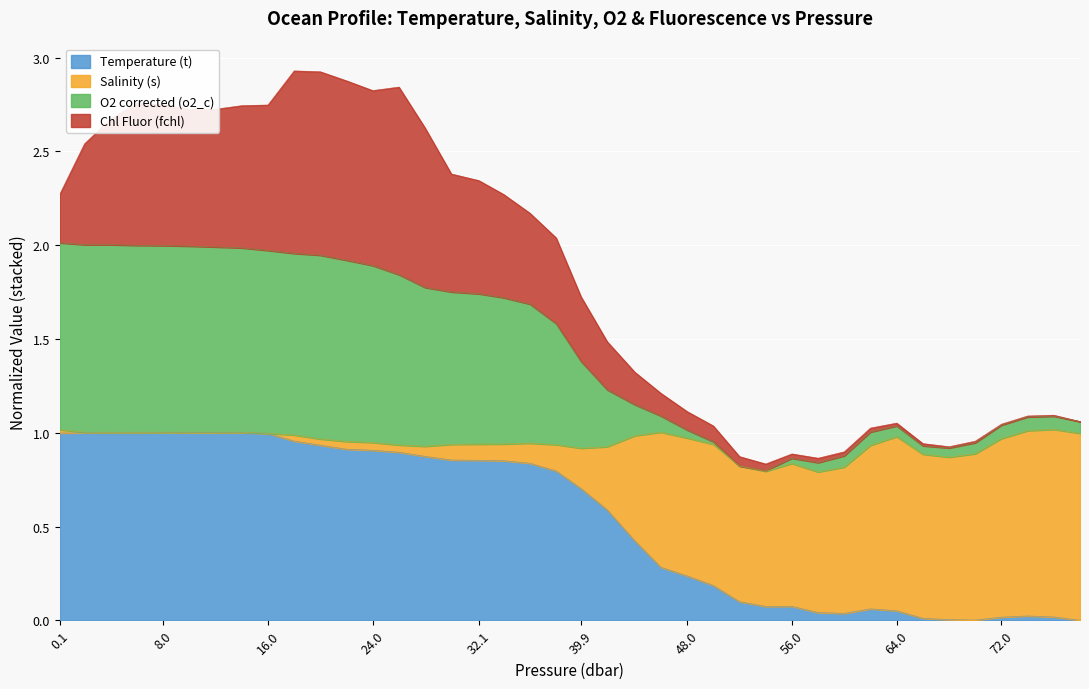

How many interior local valleys does the O2 corrected (o2_c) series have?

3